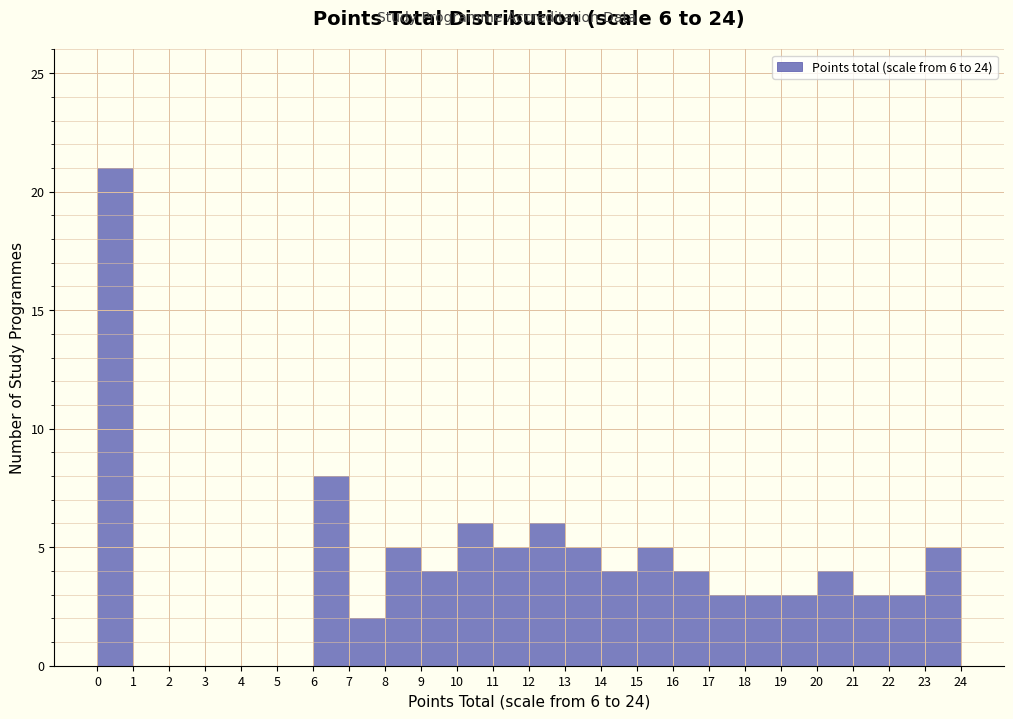

Over which range of the x-axis is the bar tallest?

0 to 1